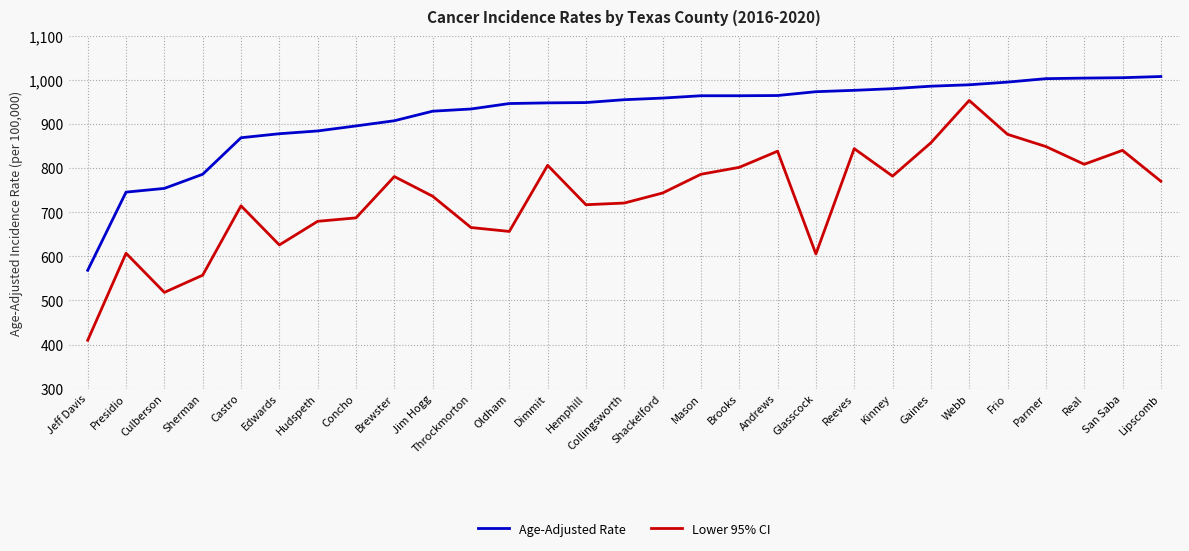

True or false: Lower 95% CI and Age-Adjusted Rate cross at least once.

False